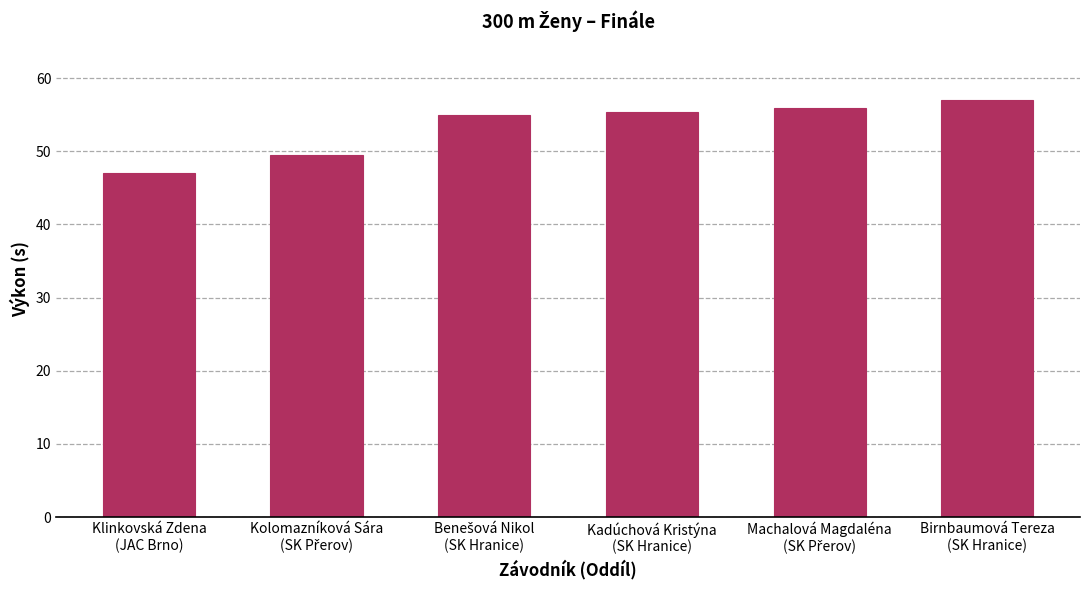

How many categories are shown in the chart?

6